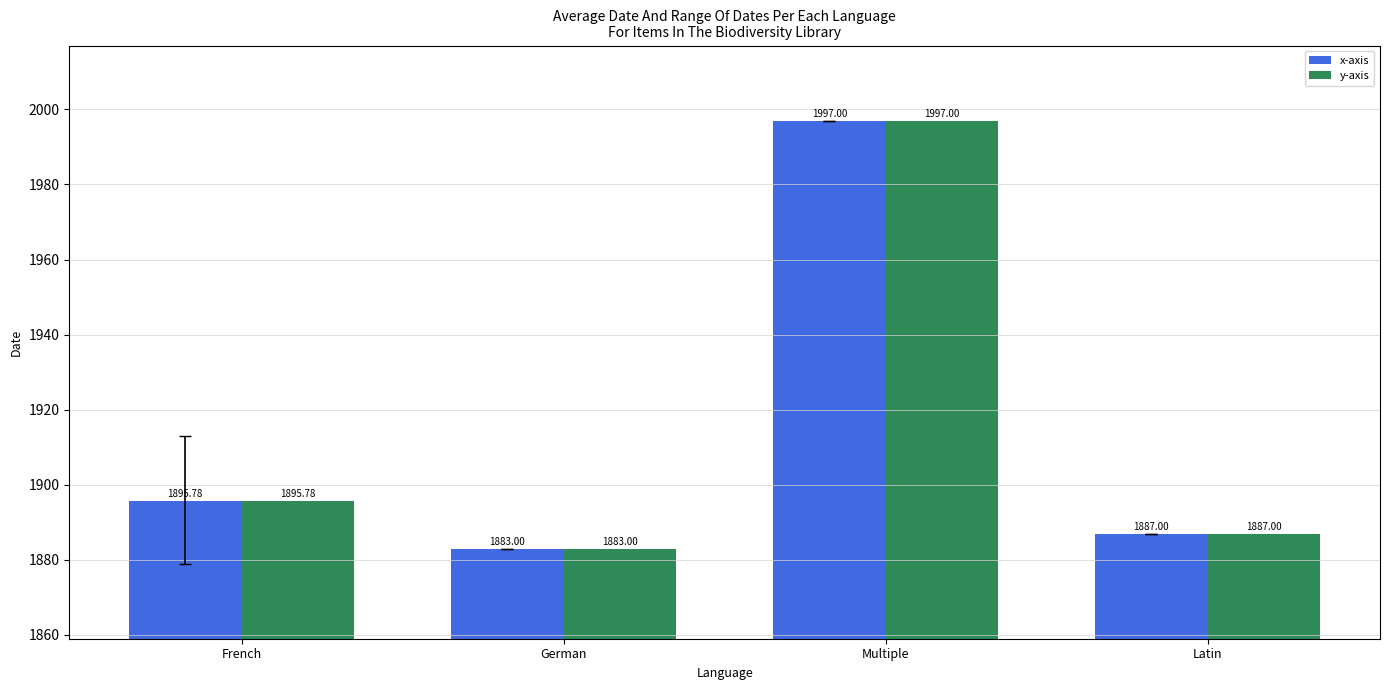

What is the value of the x-axis bar at the 1st from the left?

1895.8